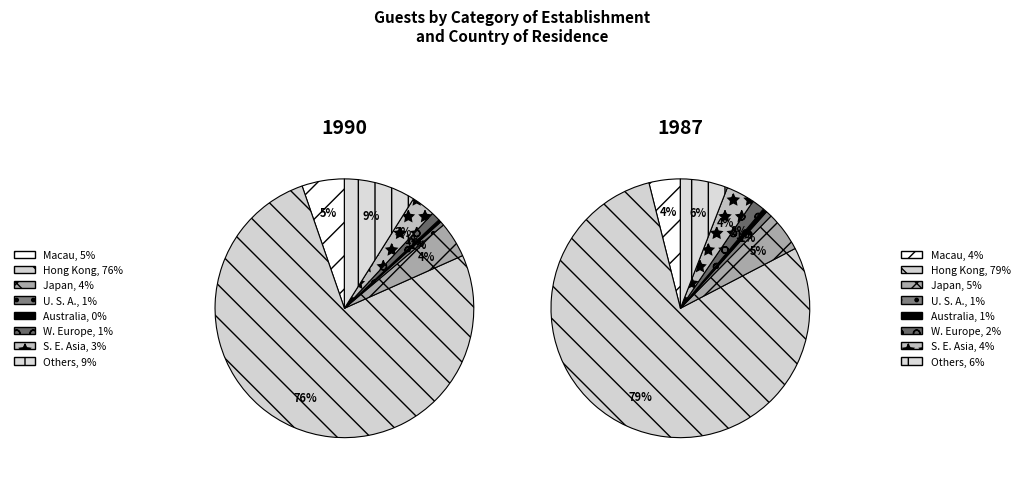

Which has a higher value, Japan or S. E. Asia?

Japan